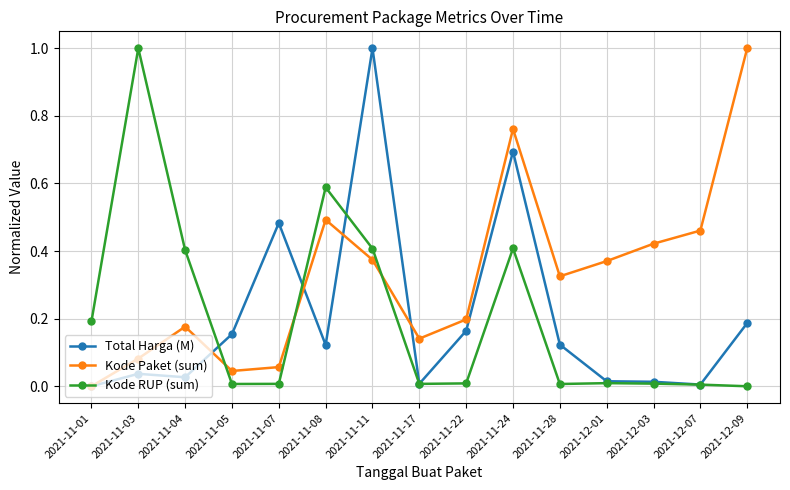

Between 2021-11-05 and 2021-11-08, which series saw the biggest shift?

Kode RUP (sum)